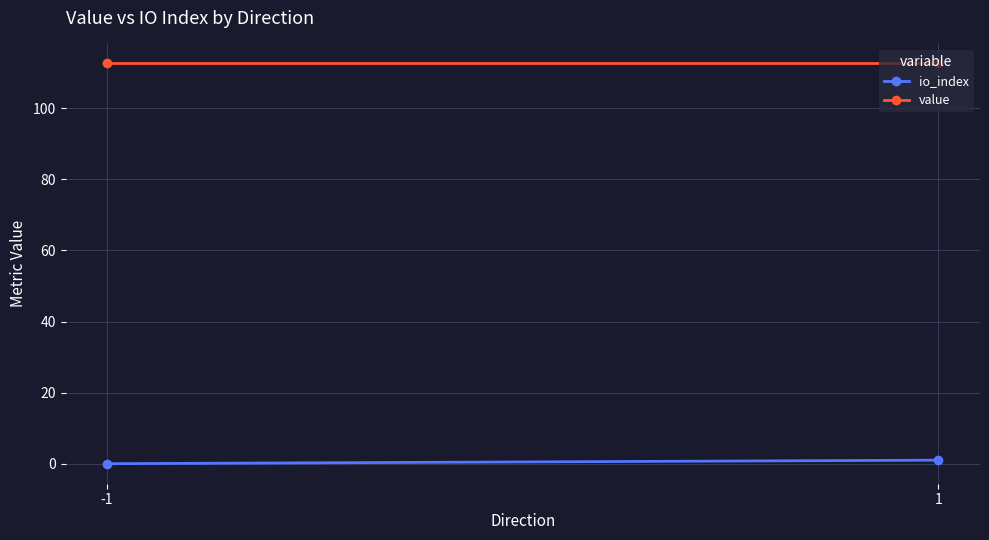

What is the sum of the io_index values at 1 and -1?

1.0